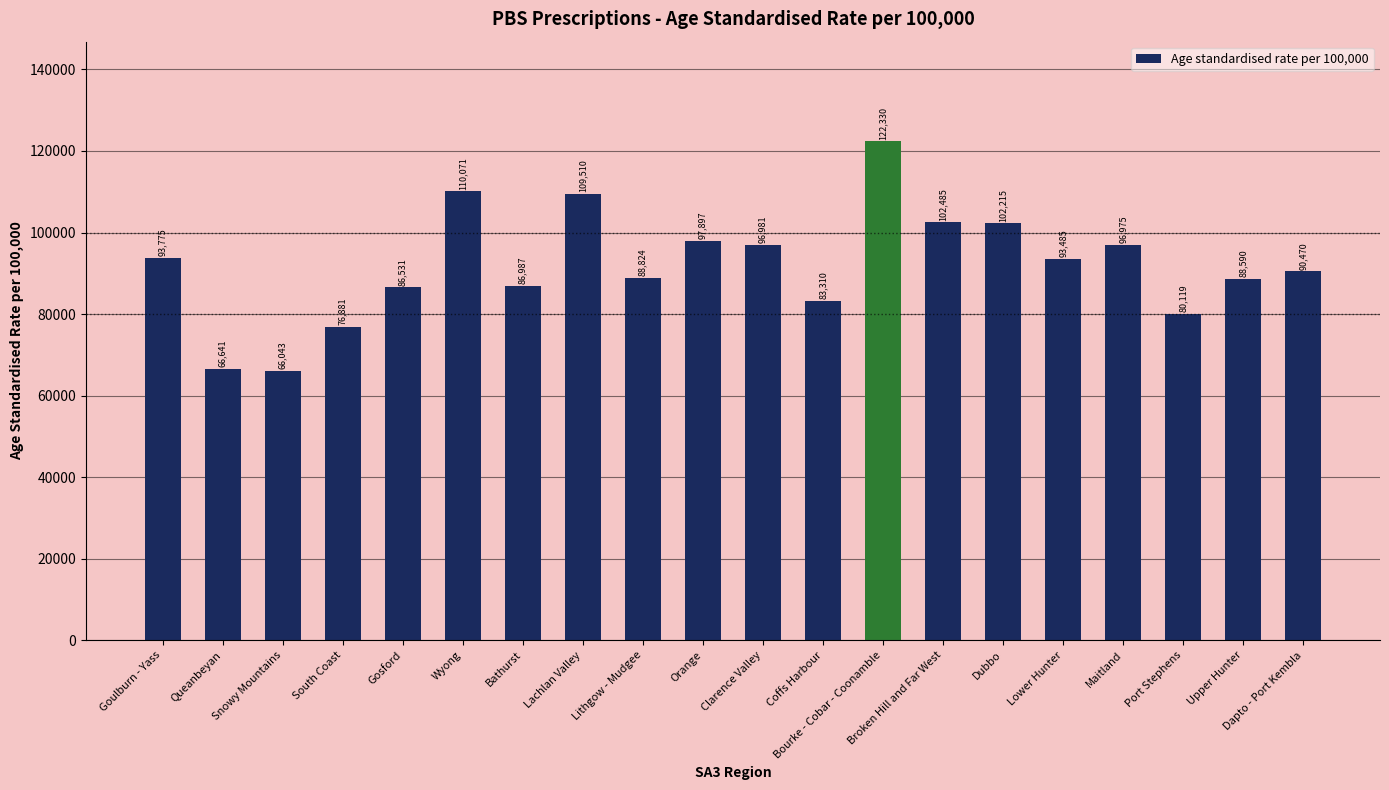

At which label does the data first exceed 93485?

Goulburn - Yass